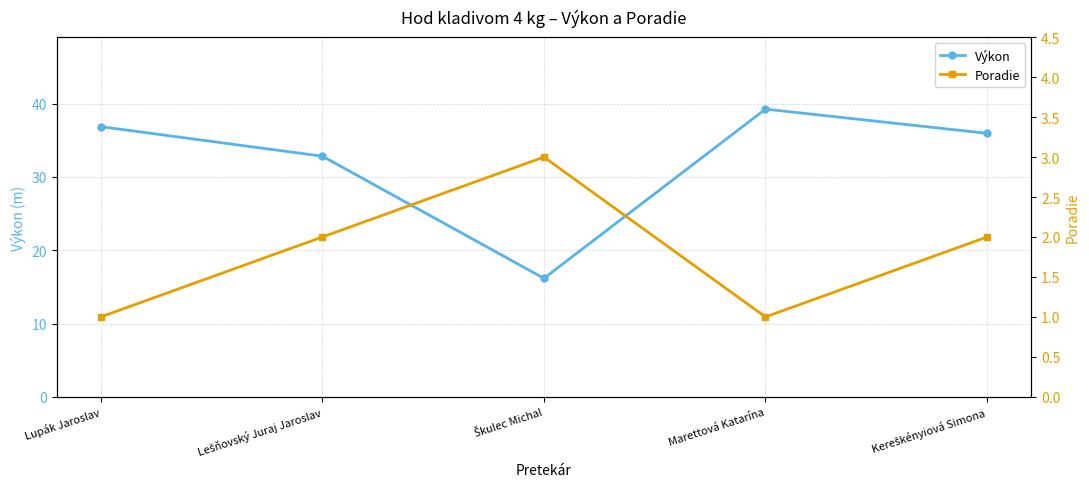

True or false: Výkon and Poradie intersect in this chart.

False